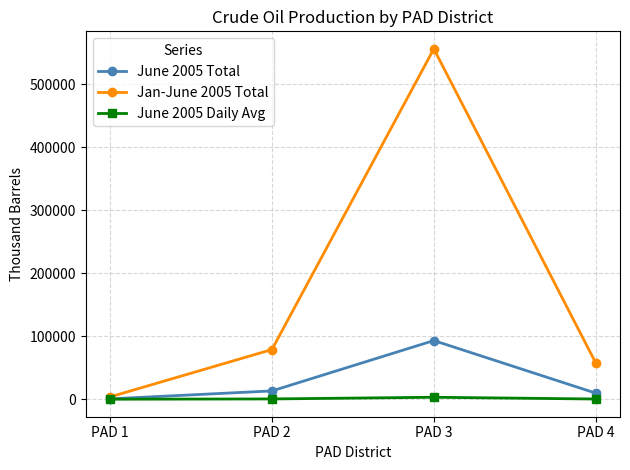

Rank the series by their average value, from lowest to highest.

June 2005 Daily Avg, June 2005 Total, Jan-June 2005 Total